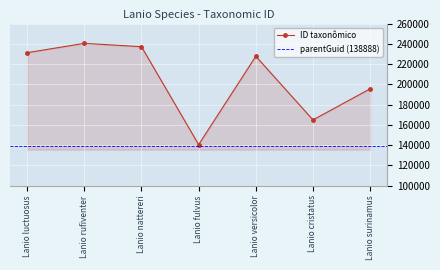

How many data points does each series have?

7